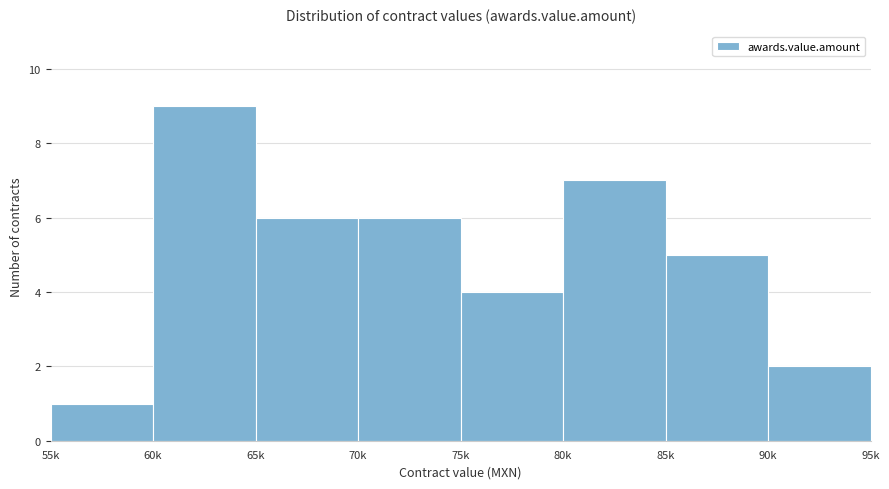

Reading right to left, list all the values displayed in this chart.

2	5	7	4	6	6	9	1